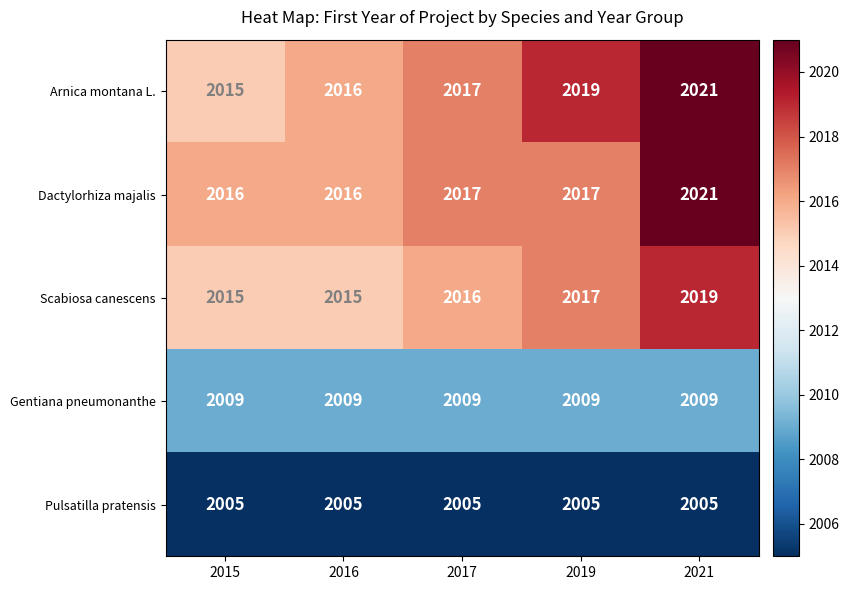

Reading right to left, transcribe all the data shown in this chart.

Arnica montana L.: 2021	2019	2017	2016	2015
Dactylorhiza majalis: 2021	2017	2017	2016	2016
Scabiosa canescens: 2019	2017	2016	2015	2015
Gentiana pneumonanthe: 2009	2009	2009	2009	2009
Pulsatilla pratensis: 2005	2005	2005	2005	2005